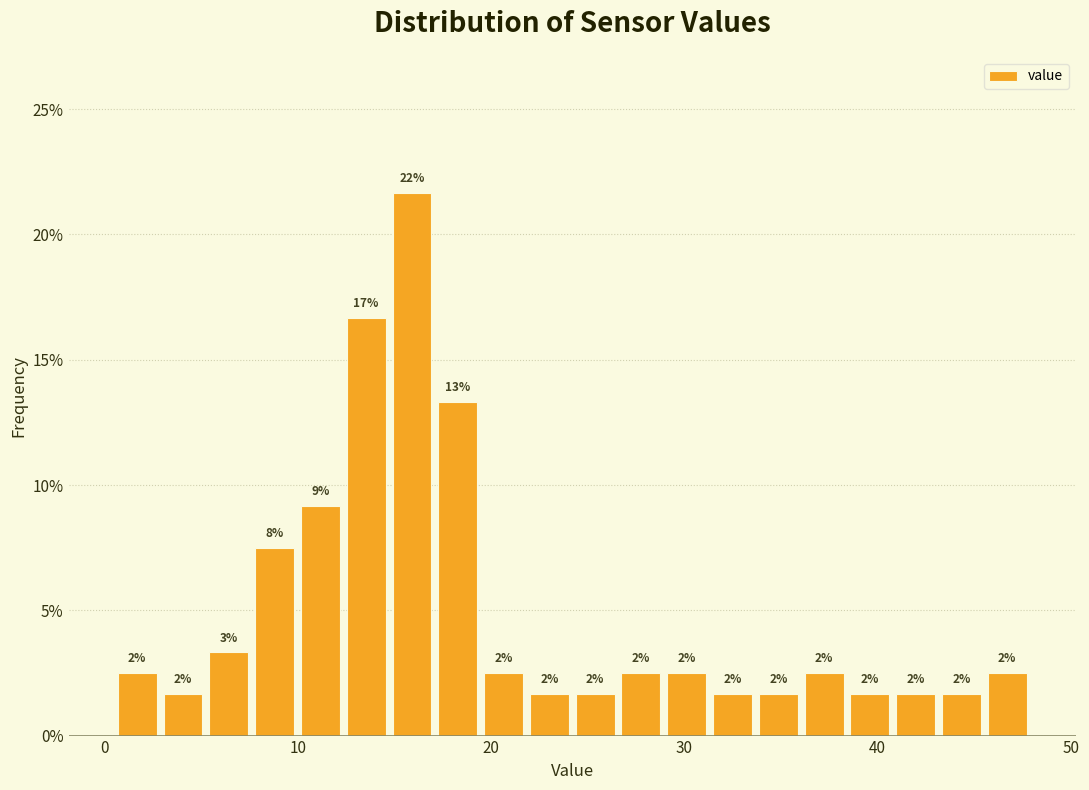

Around what value on the x-axis is the tallest bar? Give the approximate position of its centre, as read against the axis.

16